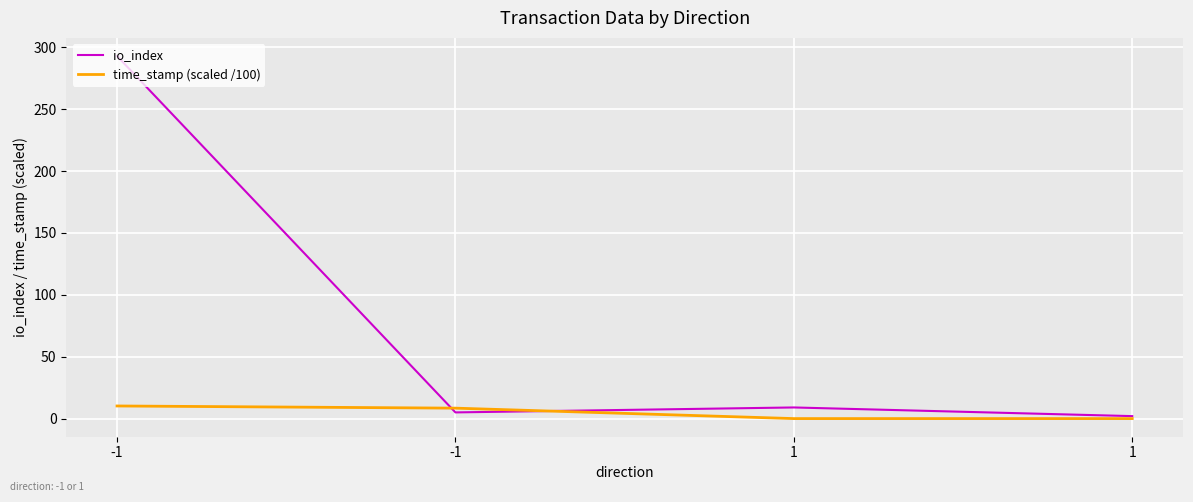

What is the difference between the maximum and minimum values in the time_stamp (scaled /100) series?

10.2